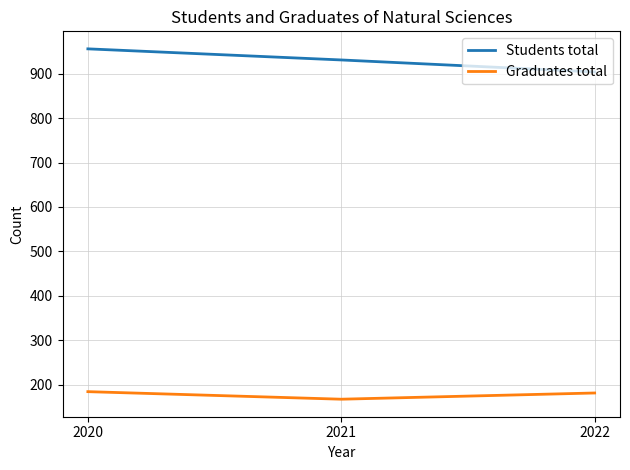

Which series has the largest total across all categories?

Students total